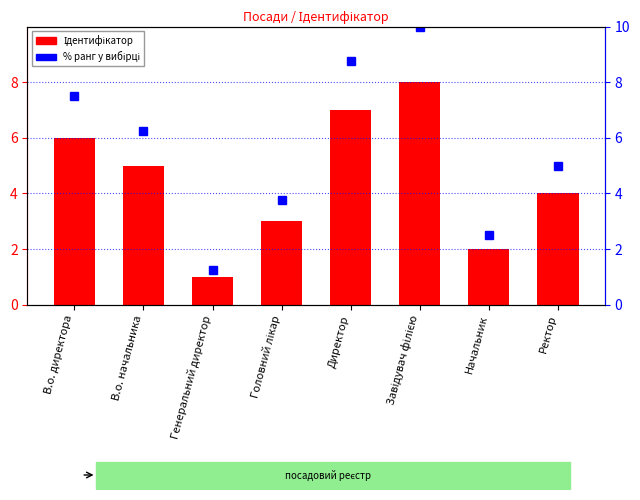

What is the sum of the % ранг values at Генеральний директор and В.о. начальника?

7.5